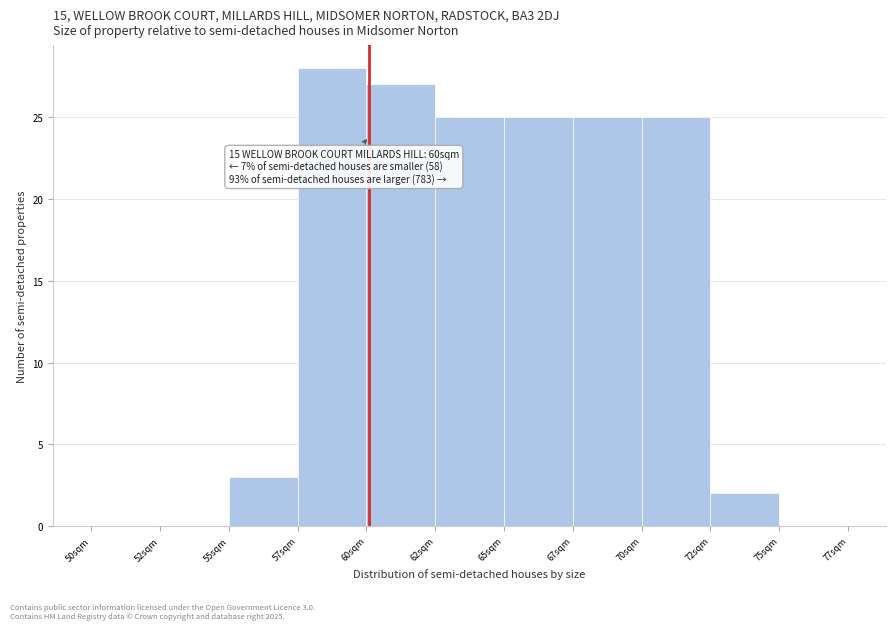

Reading left to right, list all the values displayed in this chart.

50sqm=0	52sqm=0	55sqm=3	57sqm=28	60sqm=27	62sqm=25	65sqm=25	67sqm=25	70sqm=25	72sqm=2	75sqm=0